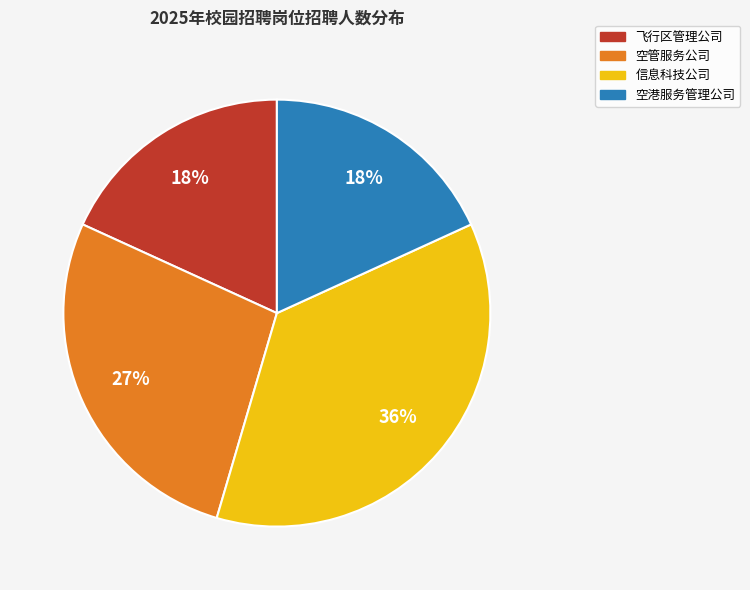

Is there a majority slice in this chart?

No